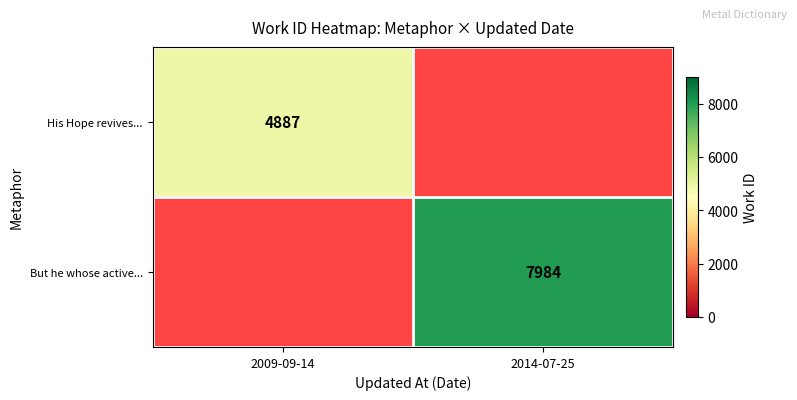

Is it true that His Hope revives... equals 4887 at 2009-09-14?

True